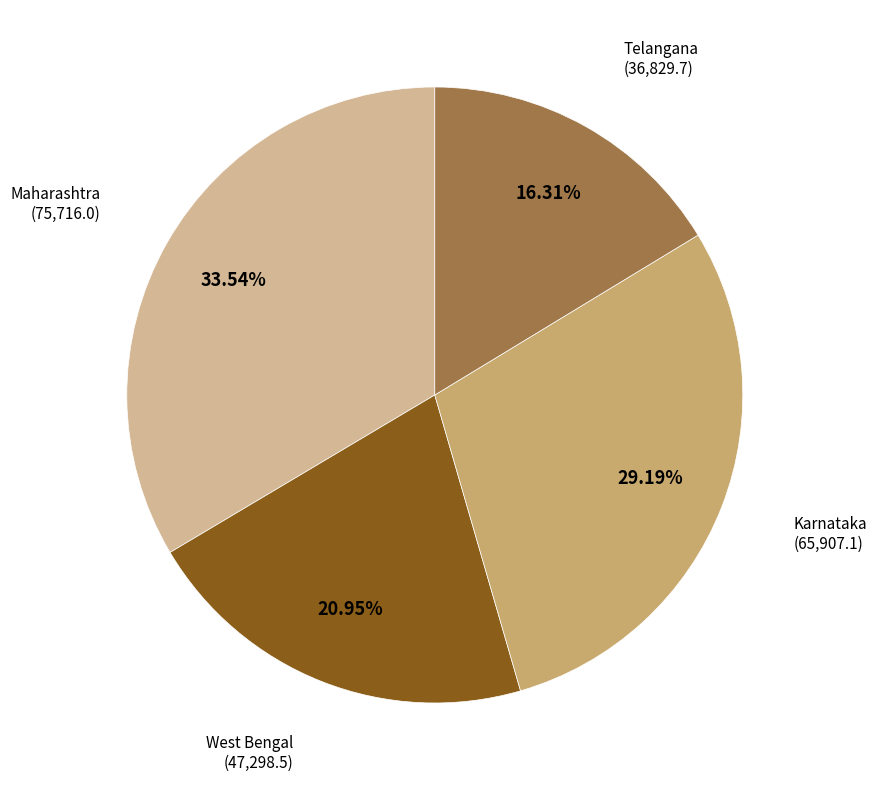

Is there any slice that represents more than half of the pie?

No